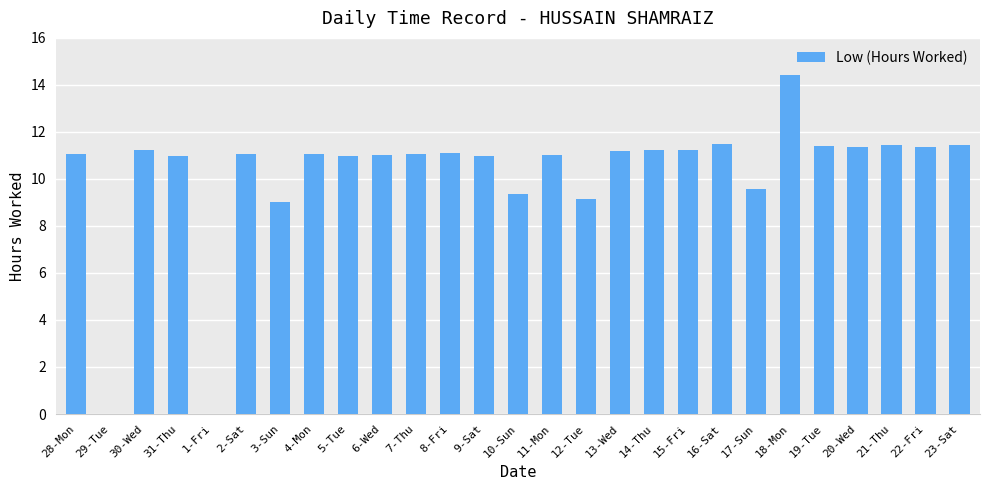

What is the greatest value displayed?

14.4